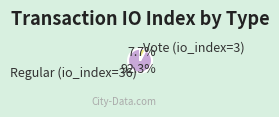

To the nearest percent, what percentage of the pie is Regular (io_index=36)?

92%